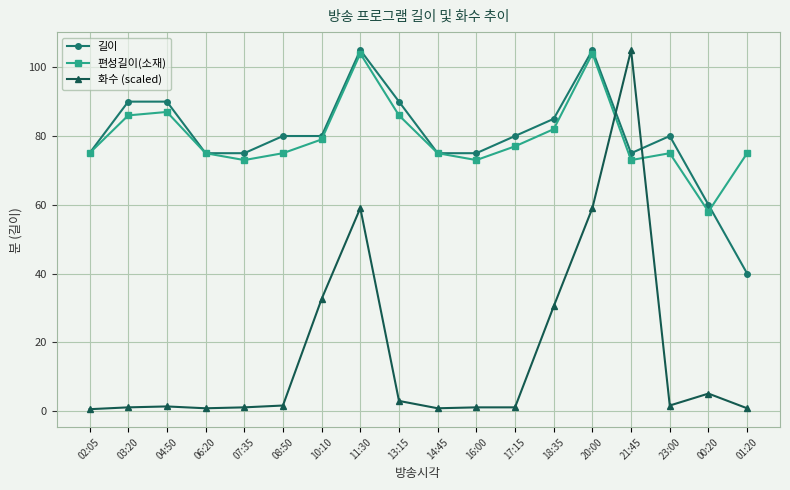

How many interior local valleys does the 편성길이(소재) series have?

4